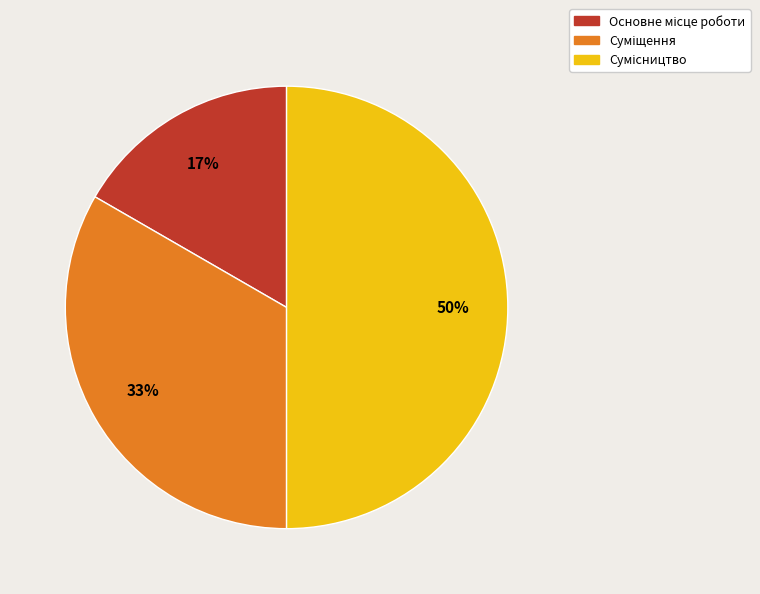

To the nearest percent, what is the average slice percentage?

33%